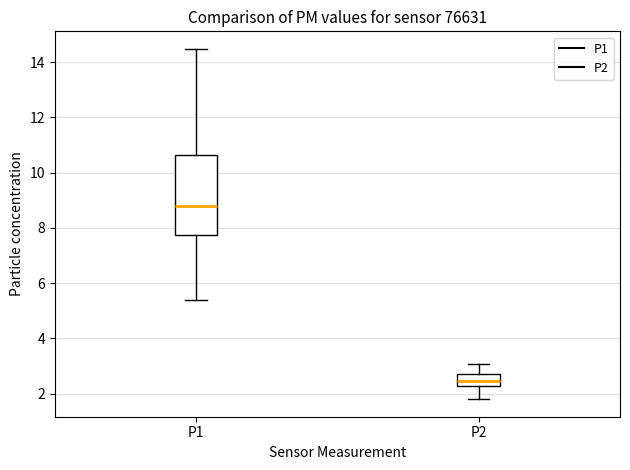

Reading left to right, read every box against the y-axis: the position of its median line, the range the box covers, and the ends of its whiskers. The values are not printed on the chart, so give them approximately, as read against the axis.

P1: median 8.8, box 7.8 to 10.6, whiskers 5.4 to 14.4
P2: median 2.4, box 2.2 to 2.8, whiskers 1.8 to 3.0